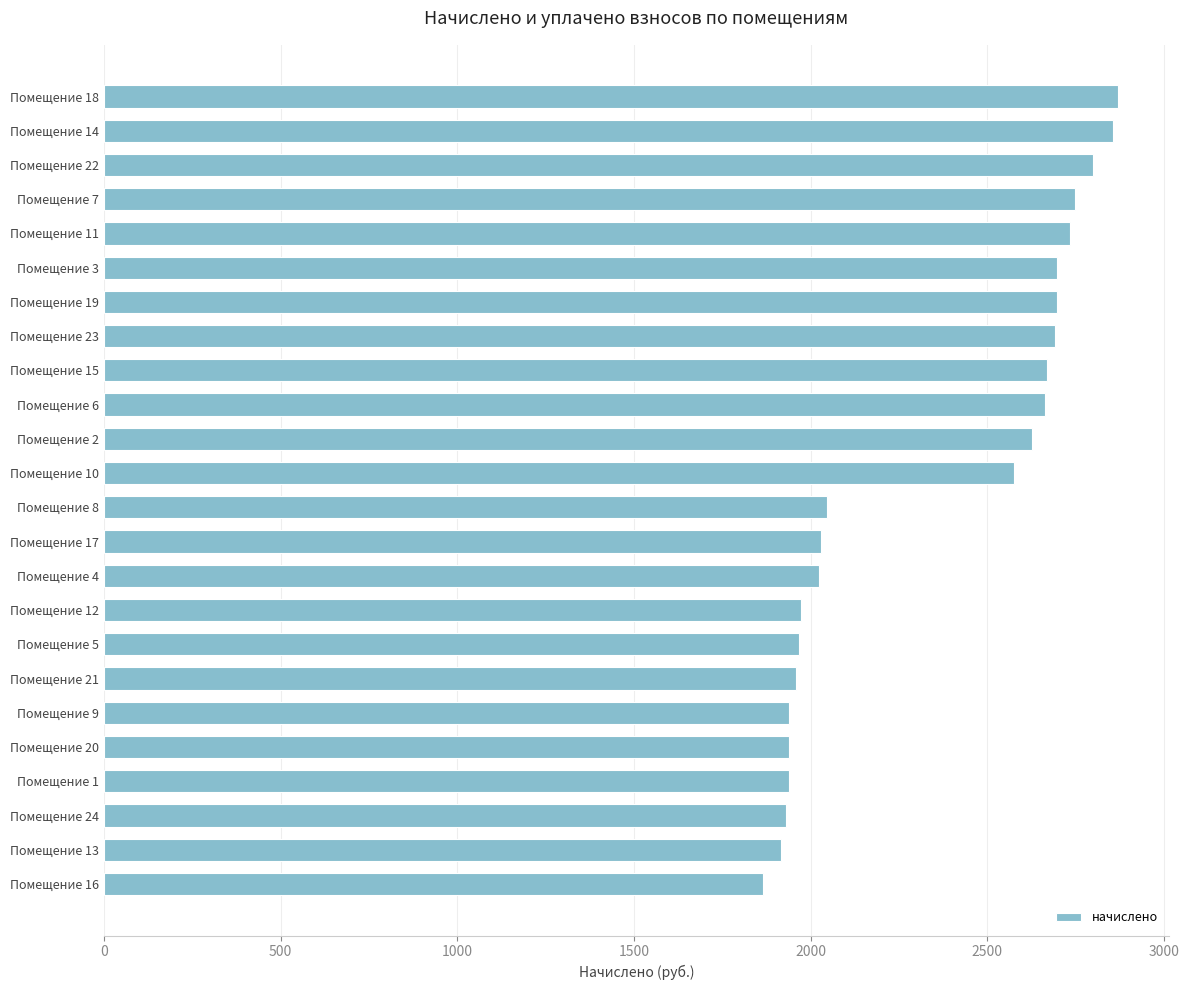

At which label is the value closest to 2368?

Помещение 10